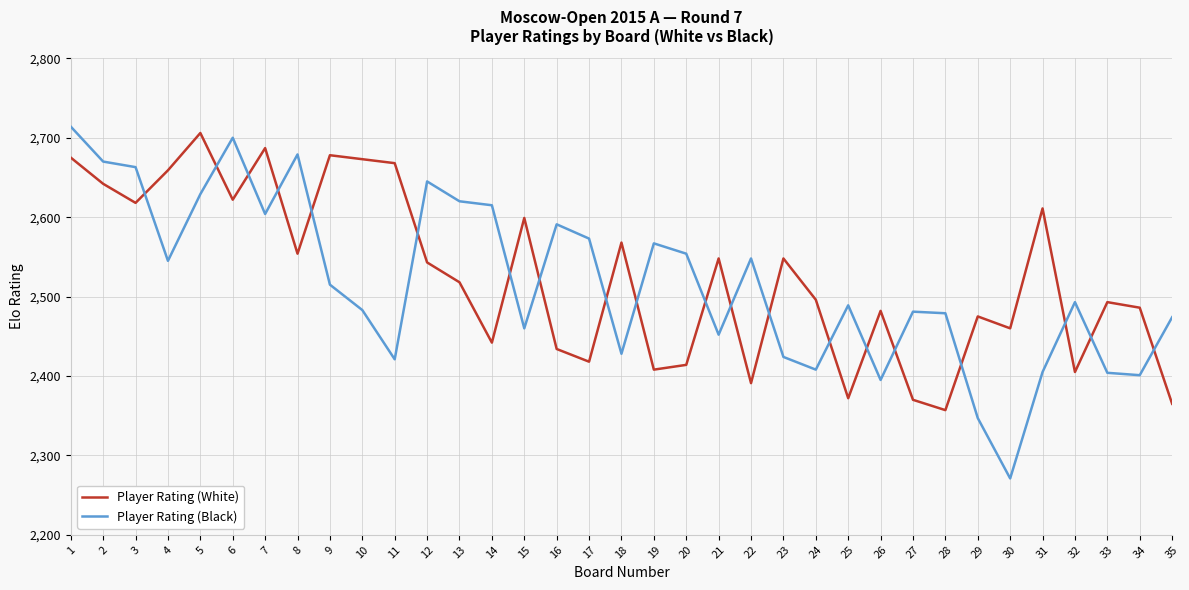

What is the difference between the Player Rating (White) values at 24 and 16?

62